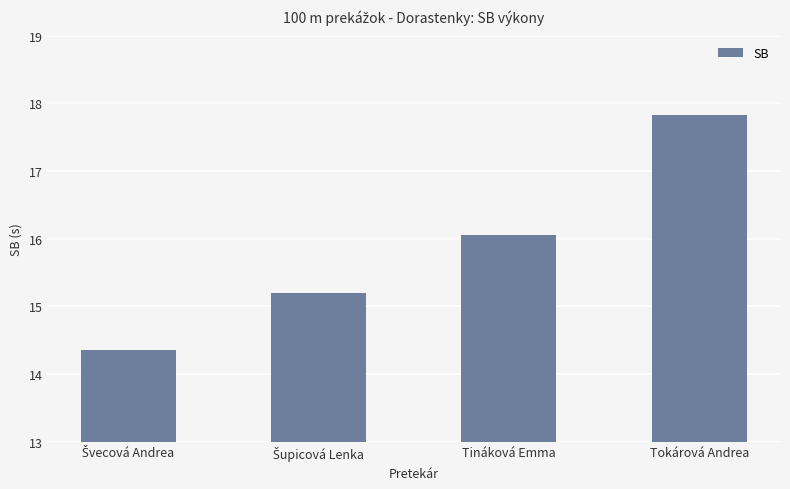

Which has a higher value, Tináková Emma or Tokárová Andrea?

Tokárová Andrea